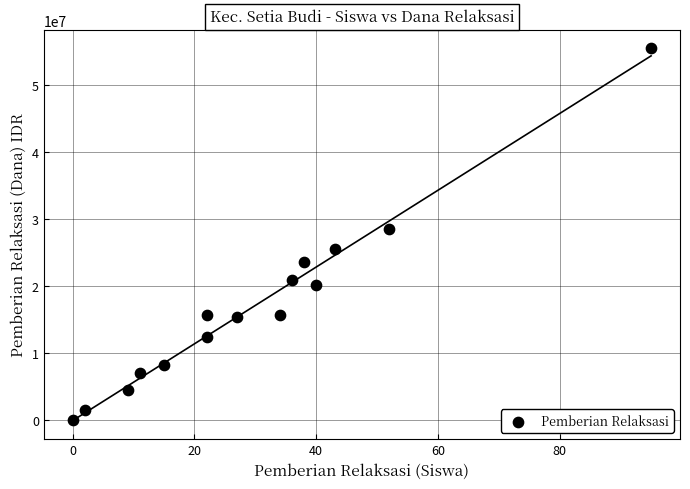

What is the range of X values (max minus min)?

95